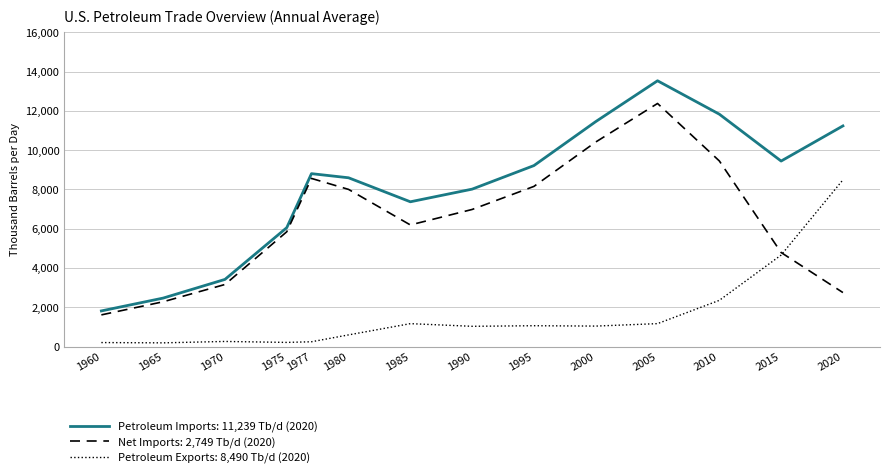

Is this an area chart (filled region under the line)?

No